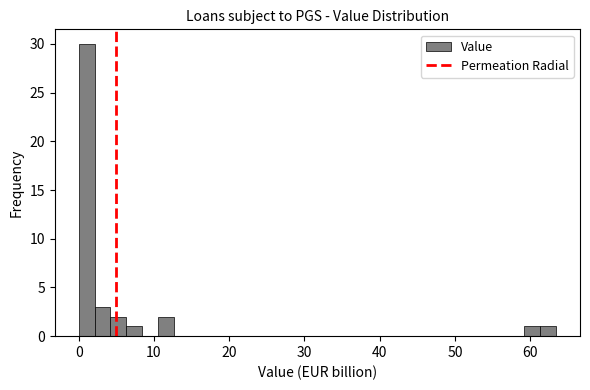

Around what value on the x-axis is the tallest bar? Give the approximate position of its centre, as read against the axis.

1